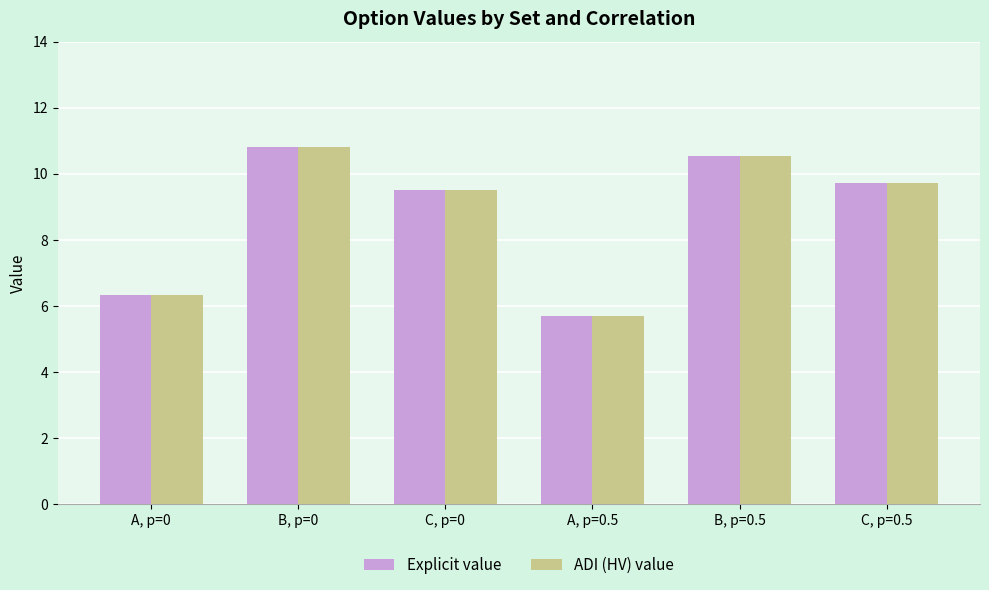

What is the value of the ADI (HV) value bar at the 2nd from the left?

10.8